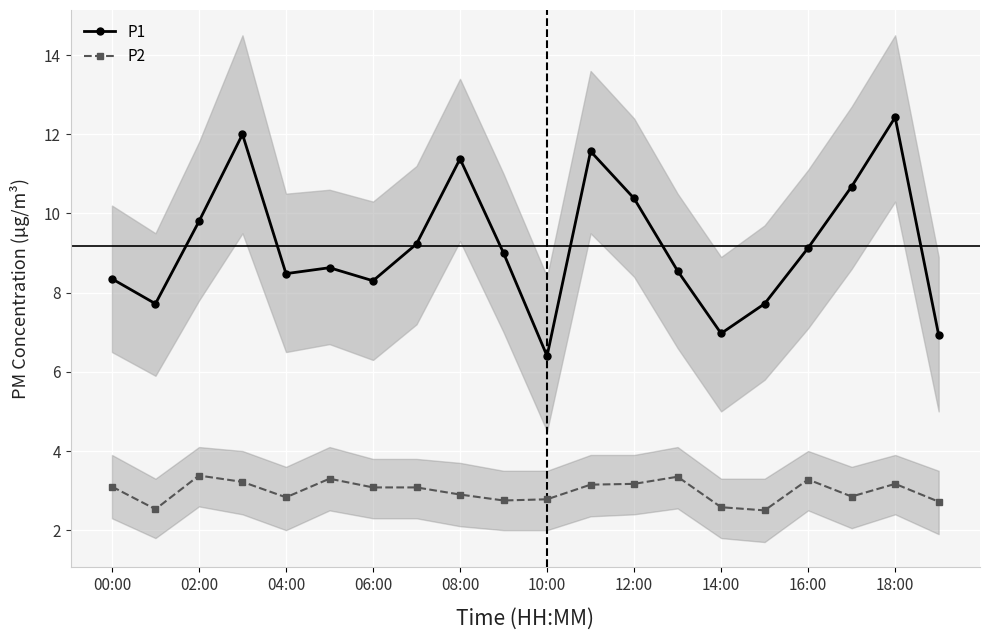

The value of P2 at 00:00 is 2.0. True or false?

False